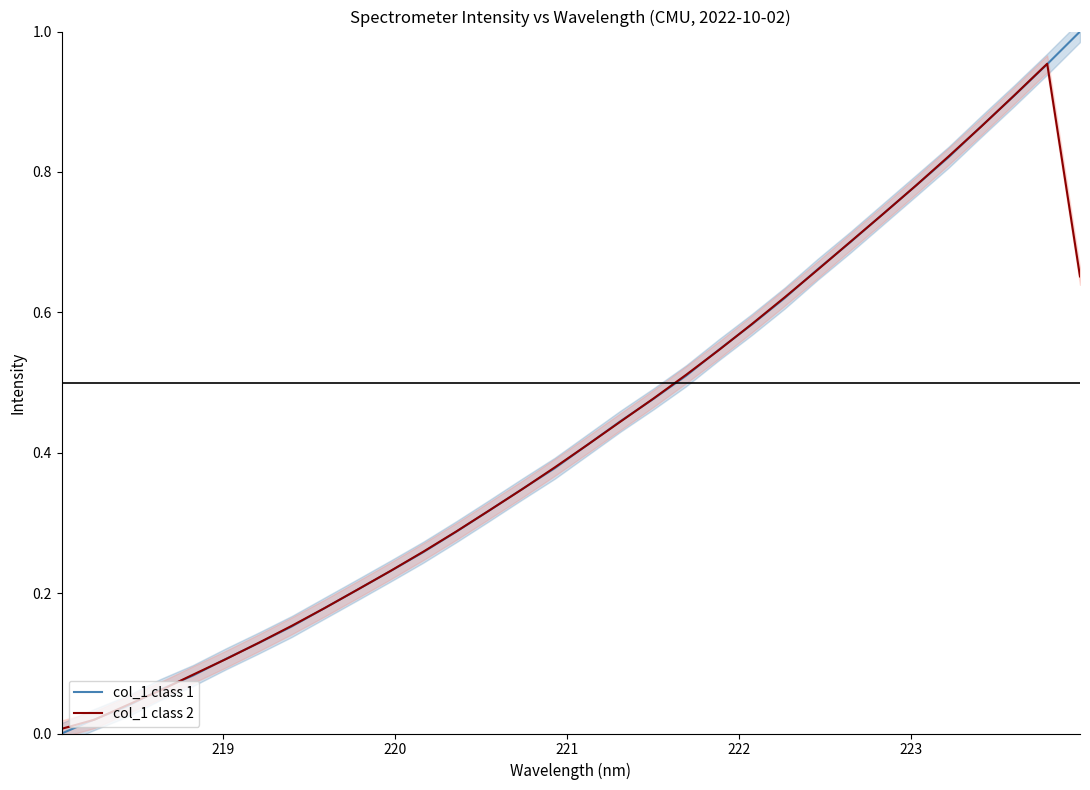

What is the average value of the col_1 class 2 series?

0.4